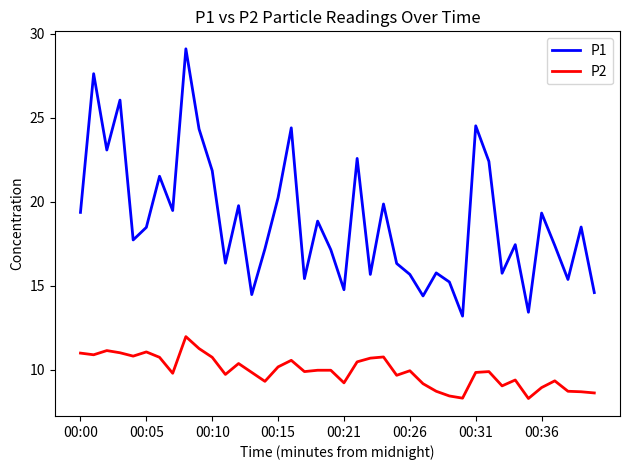

List the series in order of their peak value, lowest first.

P2, P1